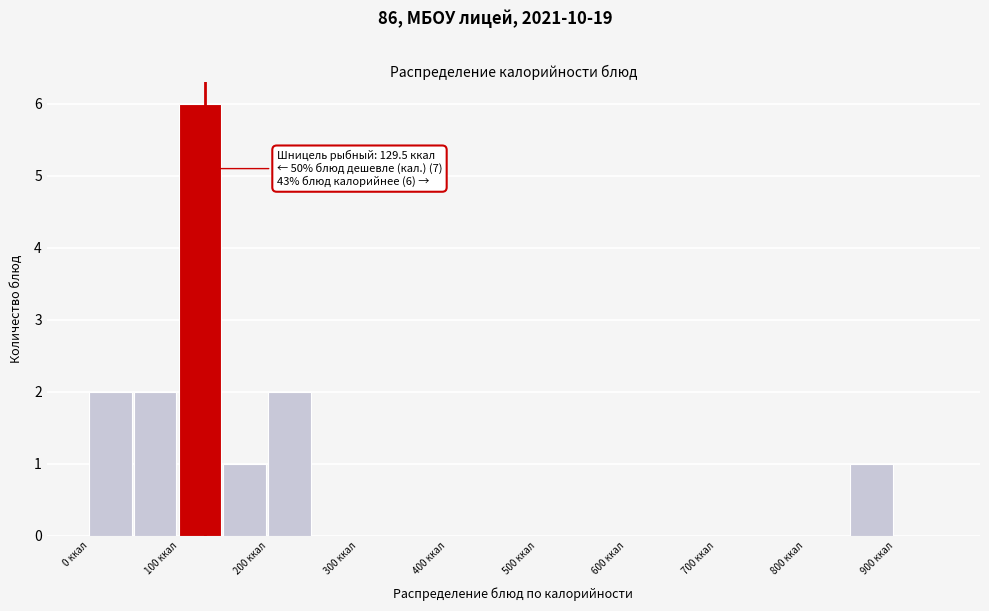

Over which range of the x-axis is the bar tallest?

100 to 150